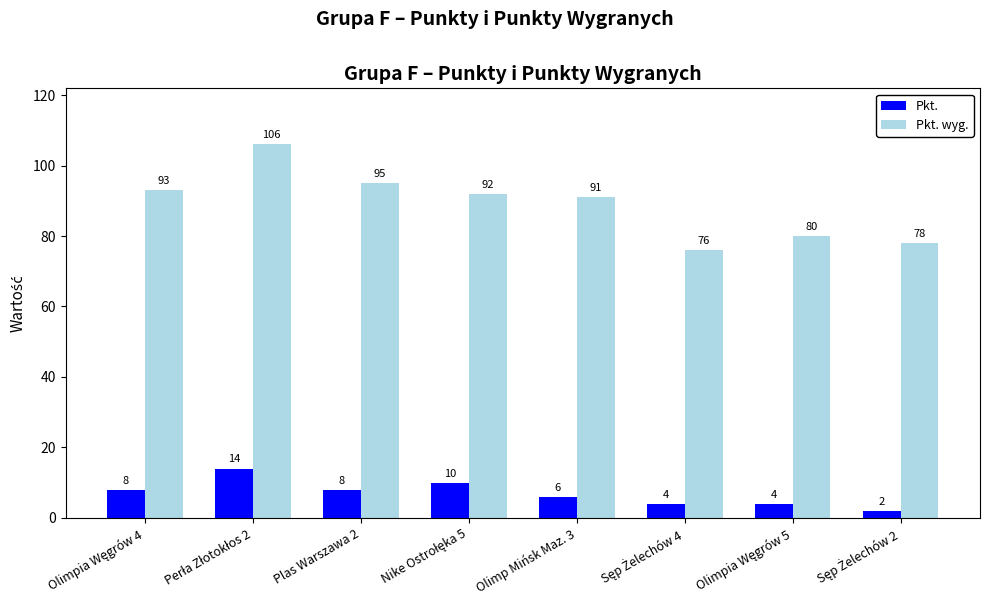

Which series has the widest spread of values?

Pkt. wyg.